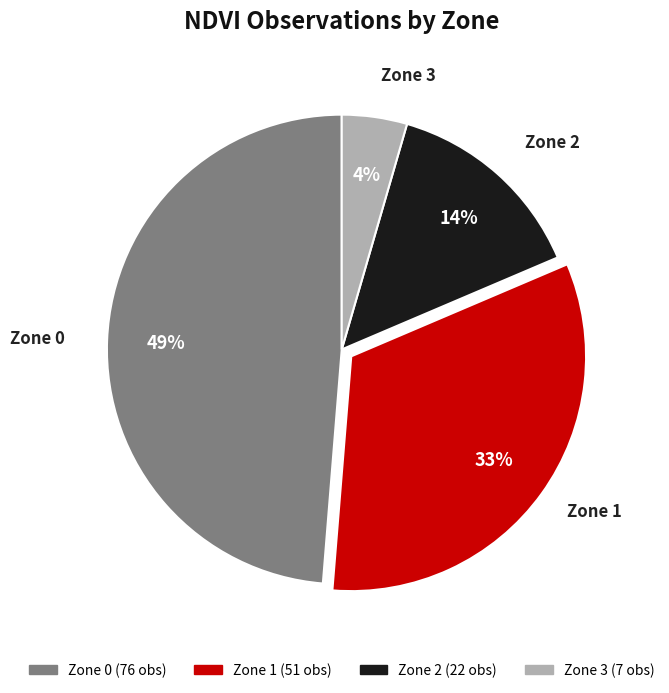

Which category has the biggest portion of the pie?

Zone 0